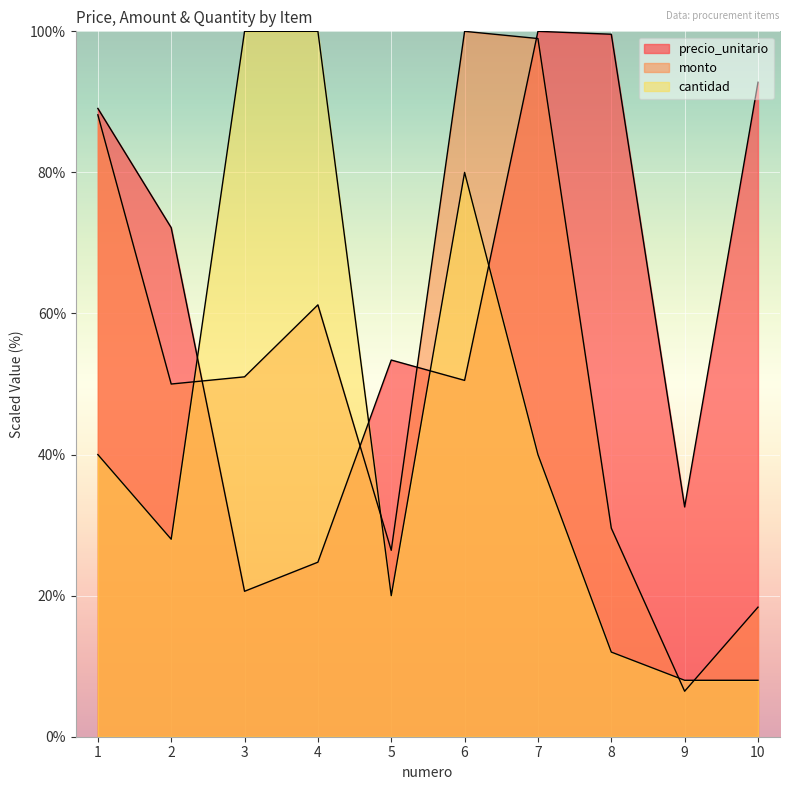

Does the chart display data point markers on the line(s)?

No